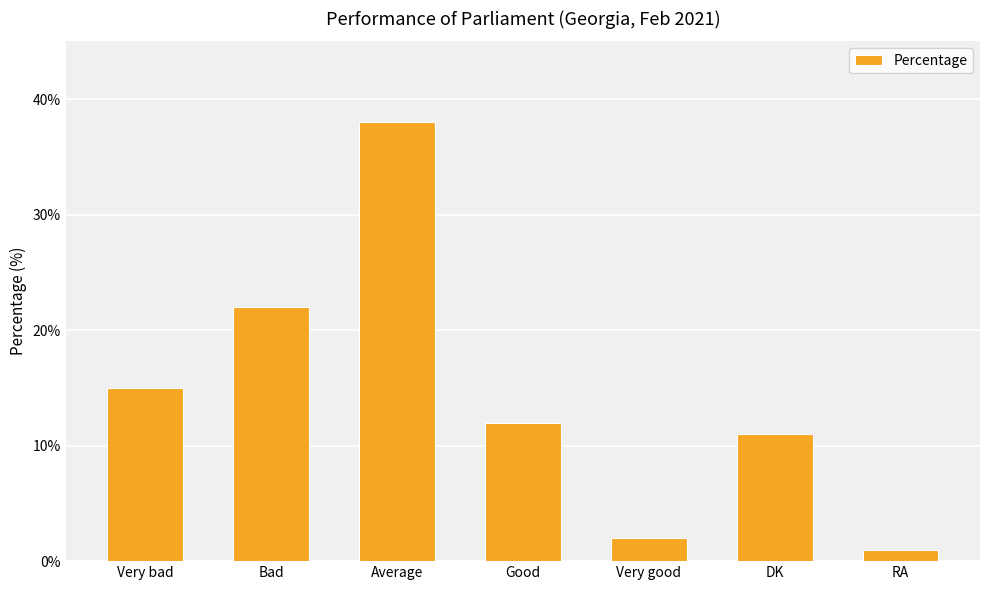

List the labels in order of value, smallest first.

RA, Very good, DK, Good, Very bad, Bad, Average